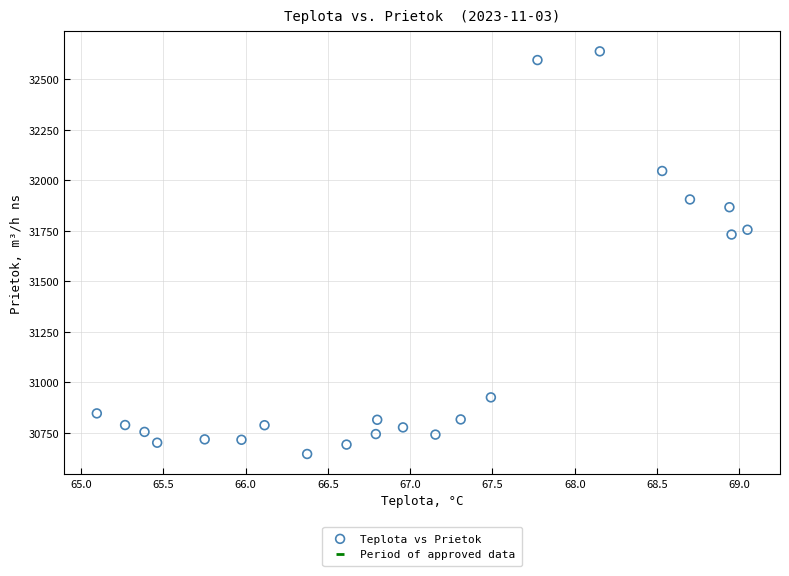

What is the range of Y values (max minus min)?

1994.3